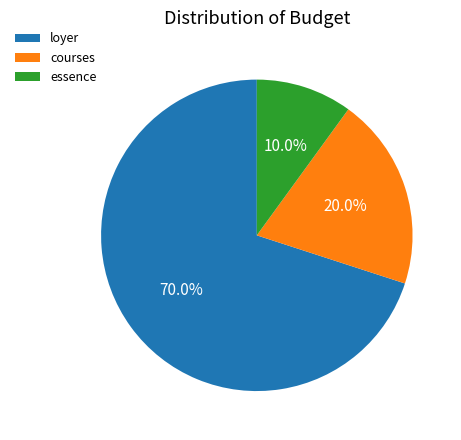

To the nearest percent, what percentage of the pie is courses?

20%